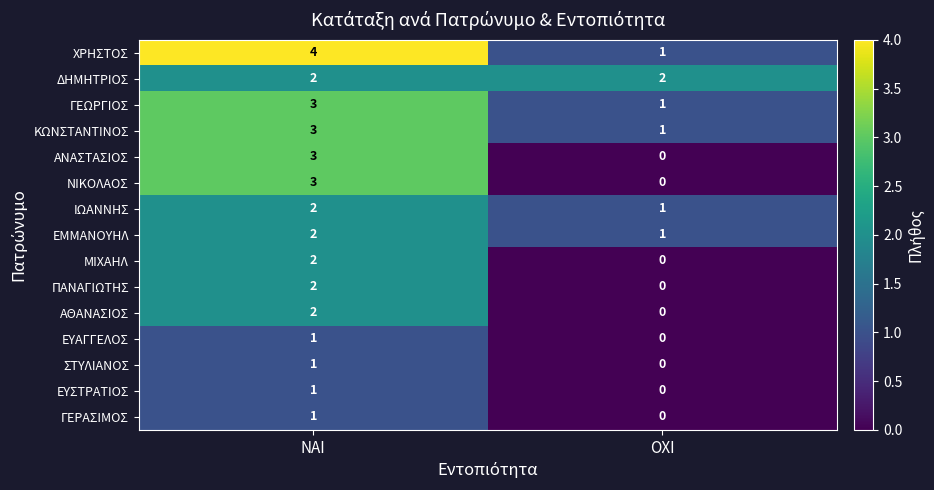

Reading right to left, what are all the values shown in this chart?

ΧΡΗΣΤΟΣ: 1	4
ΔΗΜΗΤΡΙΟΣ: 2	2
ΓΕΩΡΓΙΟΣ: 1	3
ΚΩΝΣΤΑΝΤΙΝΟΣ: 1	3
ΑΝΑΣΤΑΣΙΟΣ: 0	3
ΝΙΚΟΛΑΟΣ: 0	3
ΙΩΑΝΝΗΣ: 1	2
ΕΜΜΑΝΟΥΗΛ: 1	2
ΜΙΧΑΗΛ: 0	2
ΠΑΝΑΓΙΩΤΗΣ: 0	2
ΑΘΑΝΑΣΙΟΣ: 0	2
ΕΥΑΓΓΕΛΟΣ: 0	1
ΣΤΥΛΙΑΝΟΣ: 0	1
ΕΥΣΤΡΑΤΙΟΣ: 0	1
ΓΕΡΑΣΙΜΟΣ: 0	1